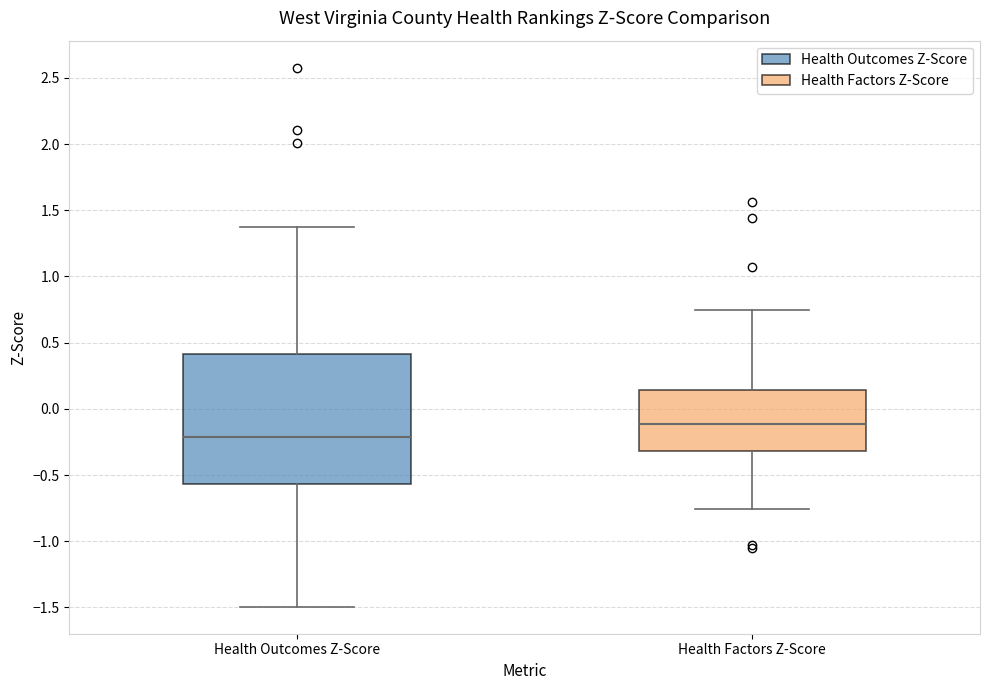

Reading left to right, transcribe this box plot: for each box, give where its median line is, the range the box spans, and where its two whiskers end, as read against the y-axis. The values are not printed on the chart, so give them approximately, as read against the axis.

Health Outcomes Z-Score: median -0.20, box -0.55 to 0.40, whiskers -1.50 to 1.35
Health Factors Z-Score: median -0.10, box -0.30 to 0.15, whiskers -0.75 to 0.75